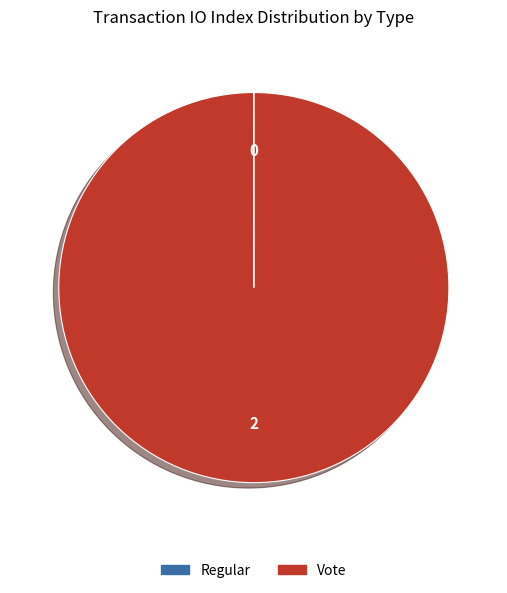

Is it true that Vote is 89% of the pie?

False